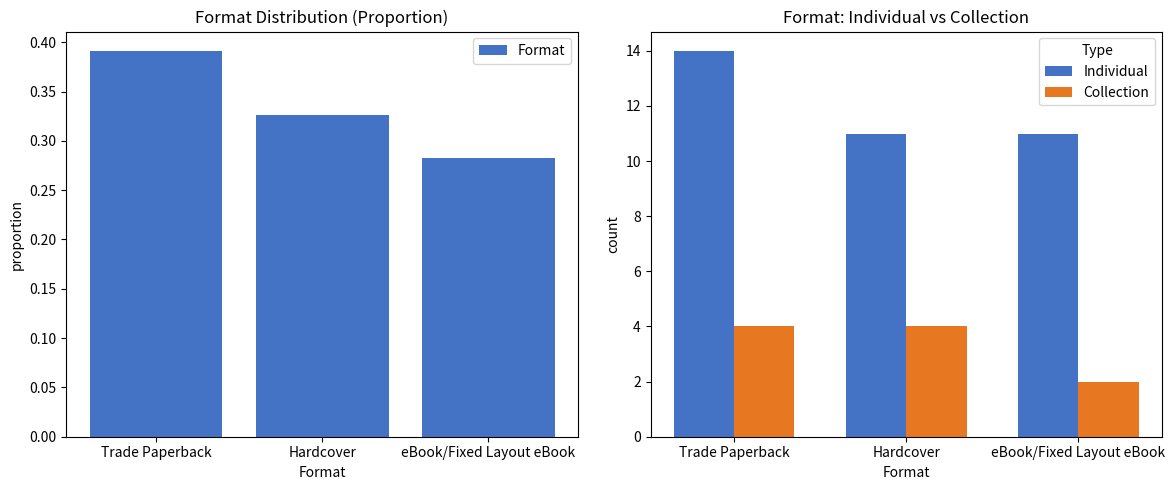

Is it true that Format equals 0.3 at Hardcover?

True